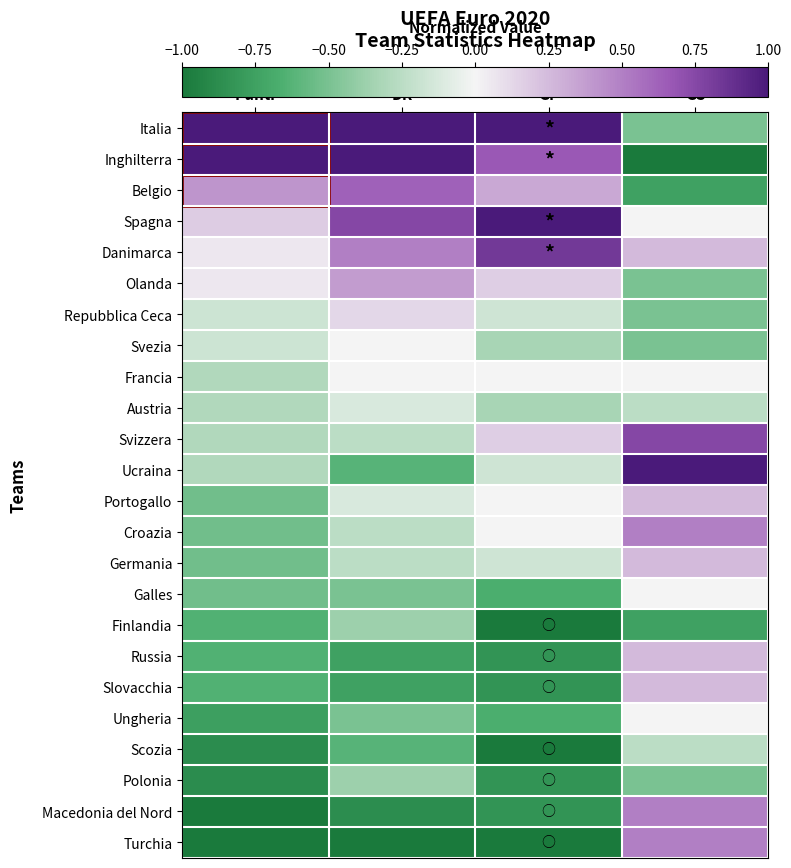

At which category is the sum across all series the highest?

GS